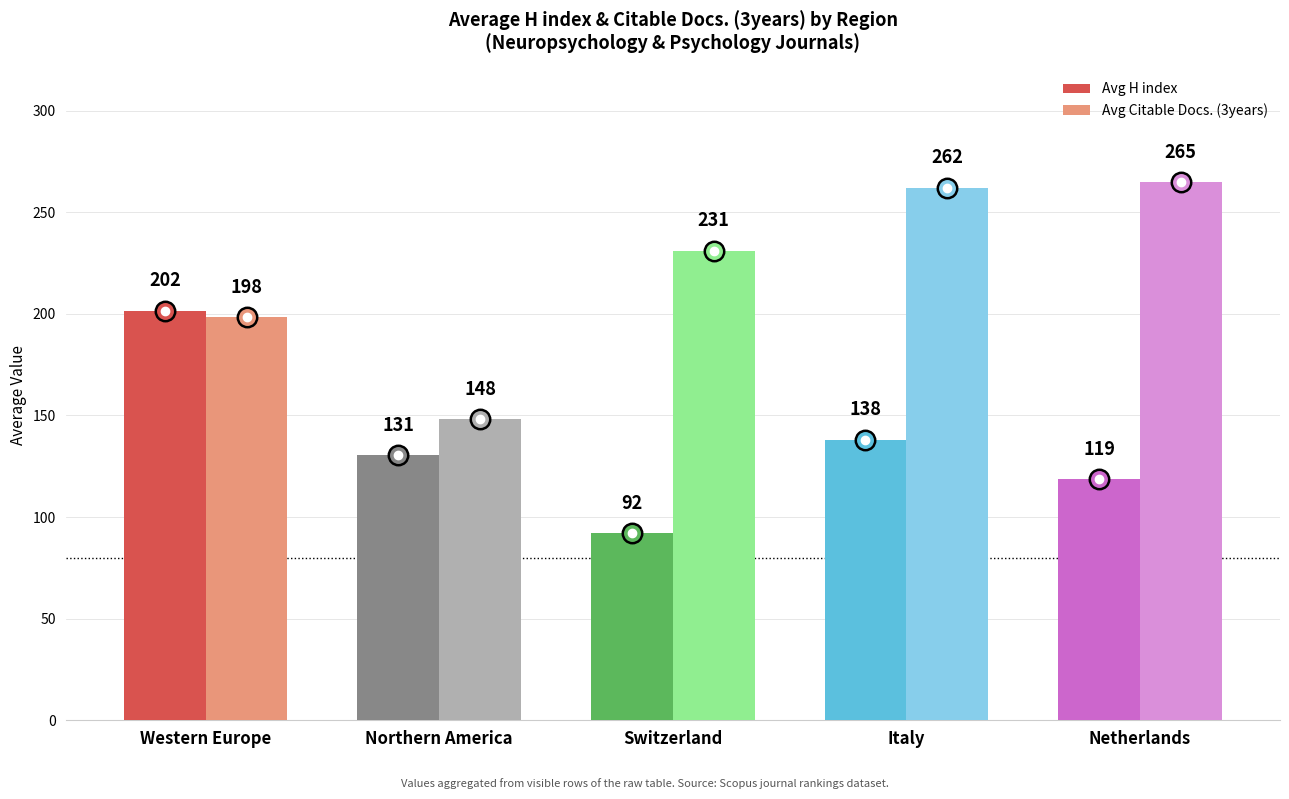

At which label does Avg H index first exceed 130?

Western Europe